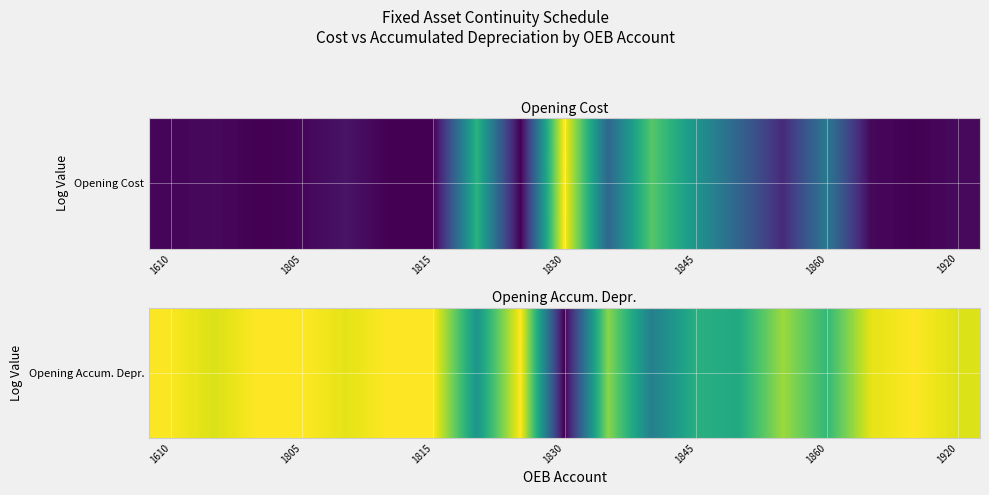

How many data points does each series have?

19